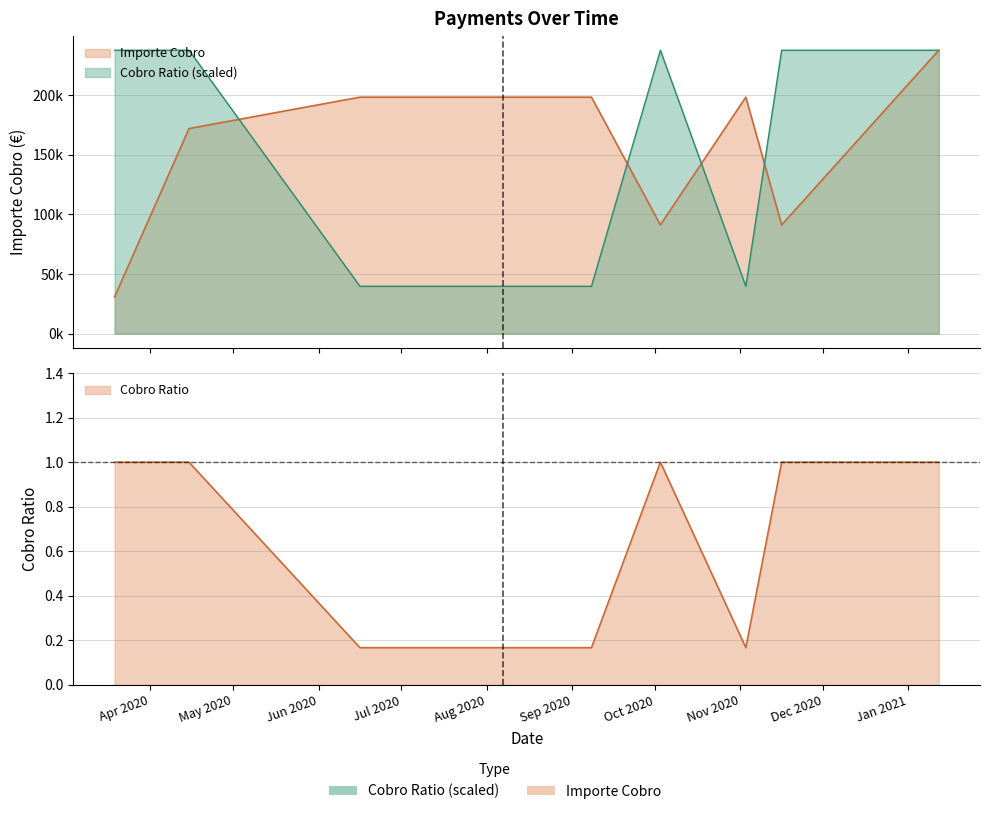

True or false: Importe Cobro has a value of 71153.6 at 2020-04-15.

False